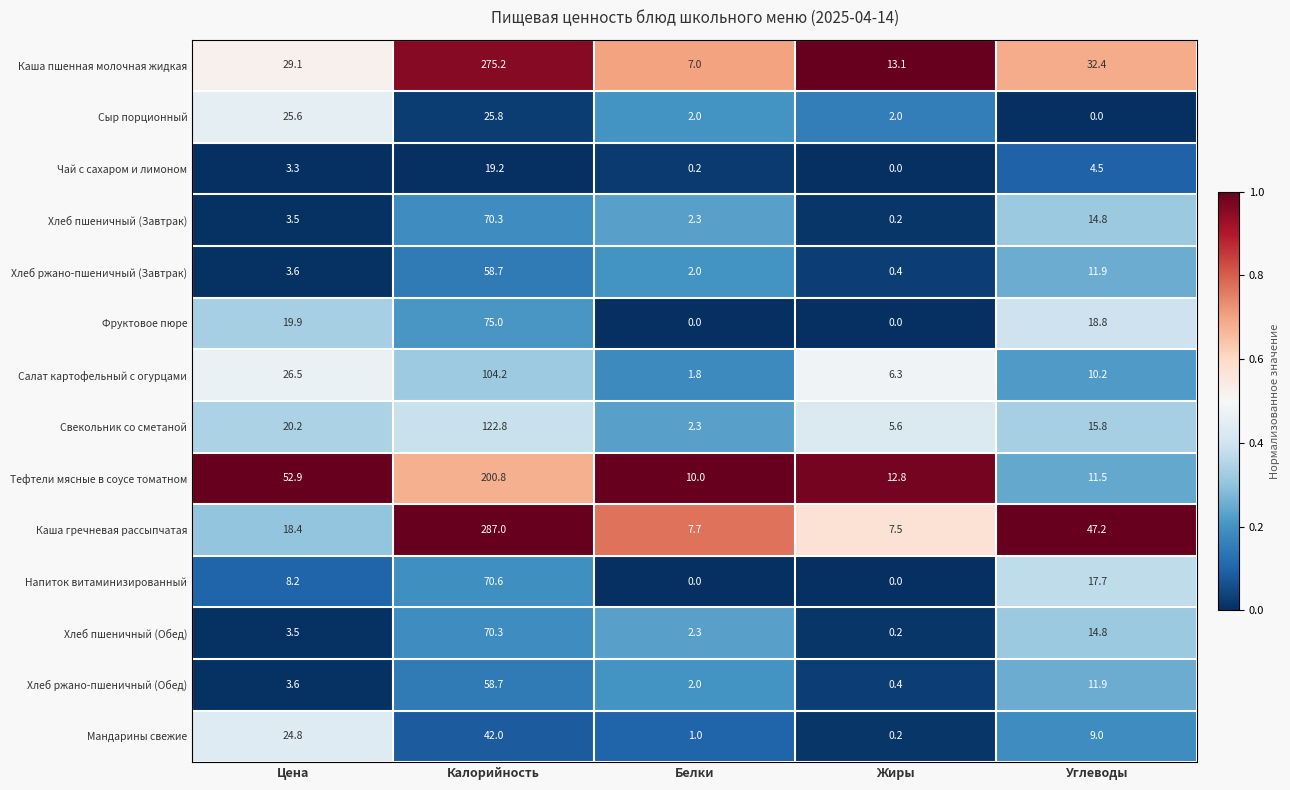

At which label does Каша гречневая рассыпчатая first exceed 18?

Цена